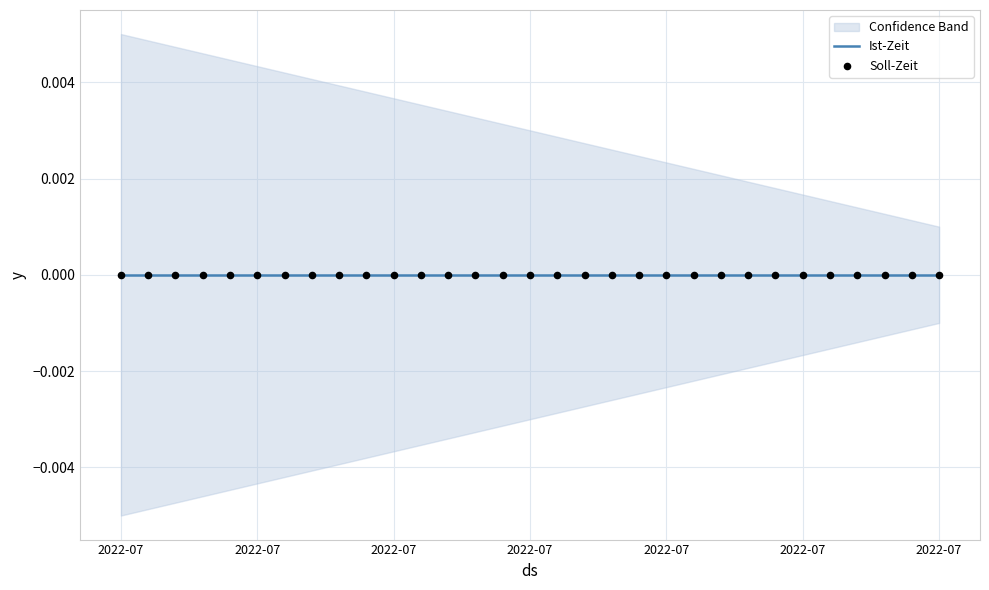

At which category is the sum across all series the highest?

2022-07